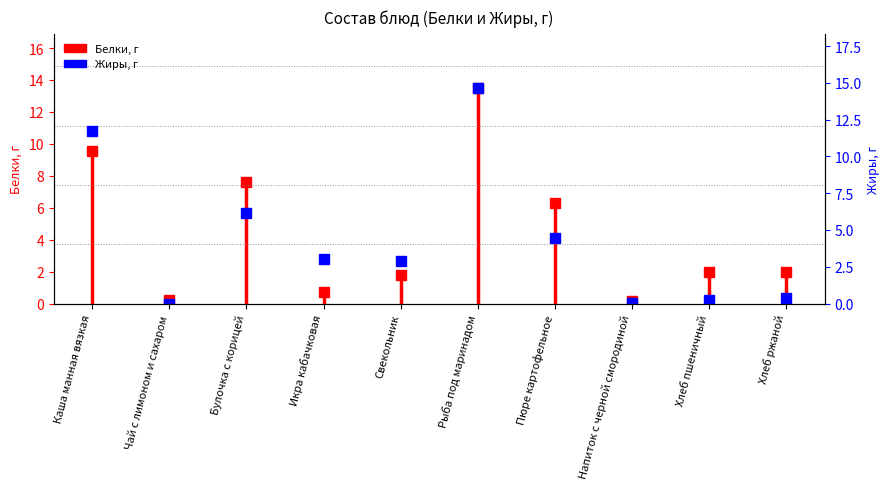

Is this an area chart (filled region under the line)?

No